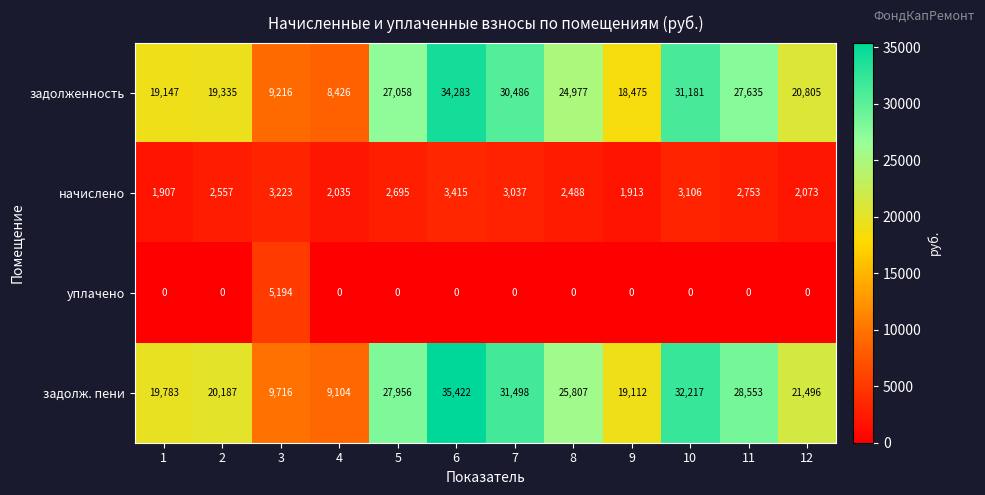

Which series has the widest spread of values?

задолж. пени